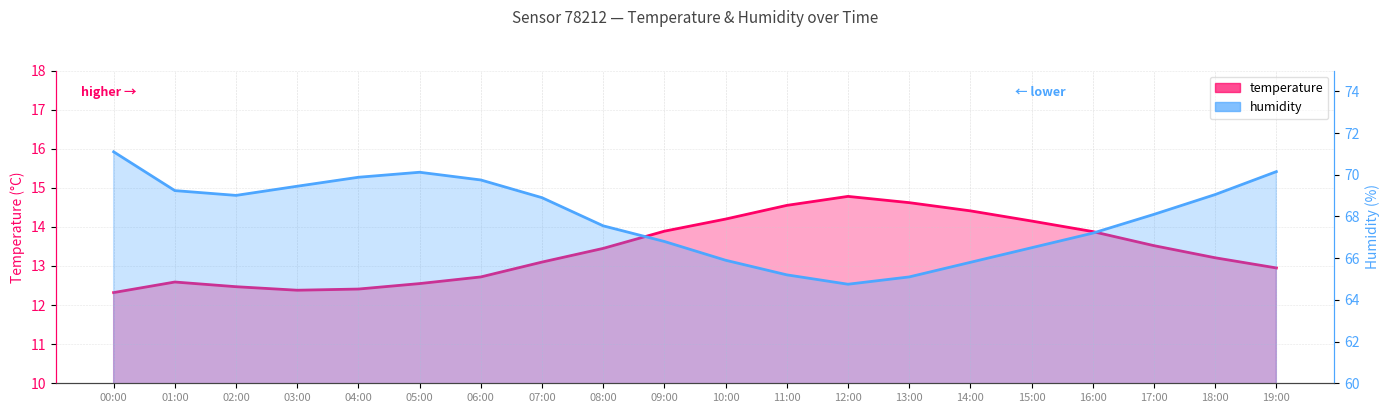

Is it true that humidity equals 66.8 at 09:00?

True